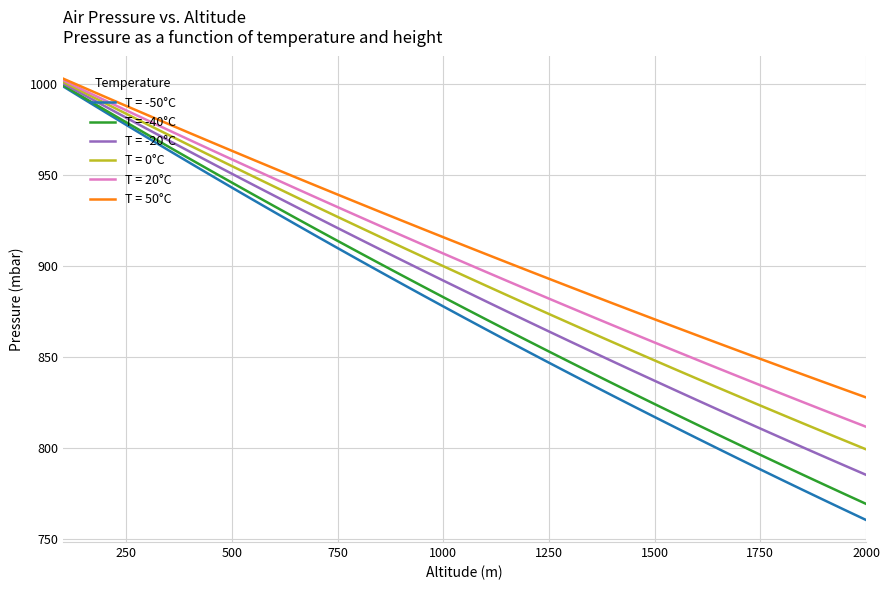

True or false: T = -20°C and T = 0°C intersect in this chart.

False